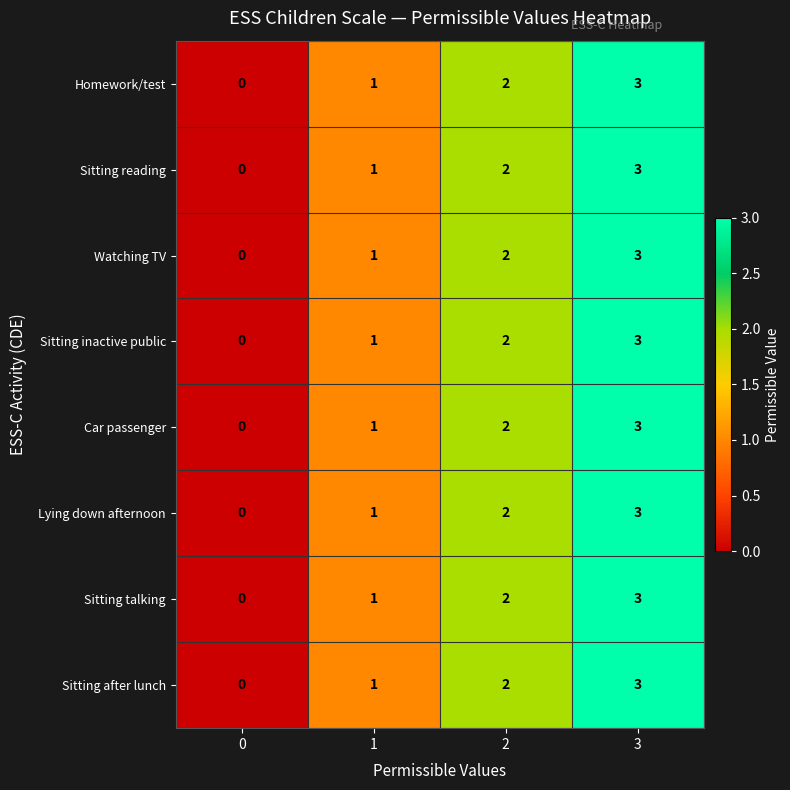

Rank the categories by Lying down afternoon value from lowest to highest.

0, 1, 2, 3